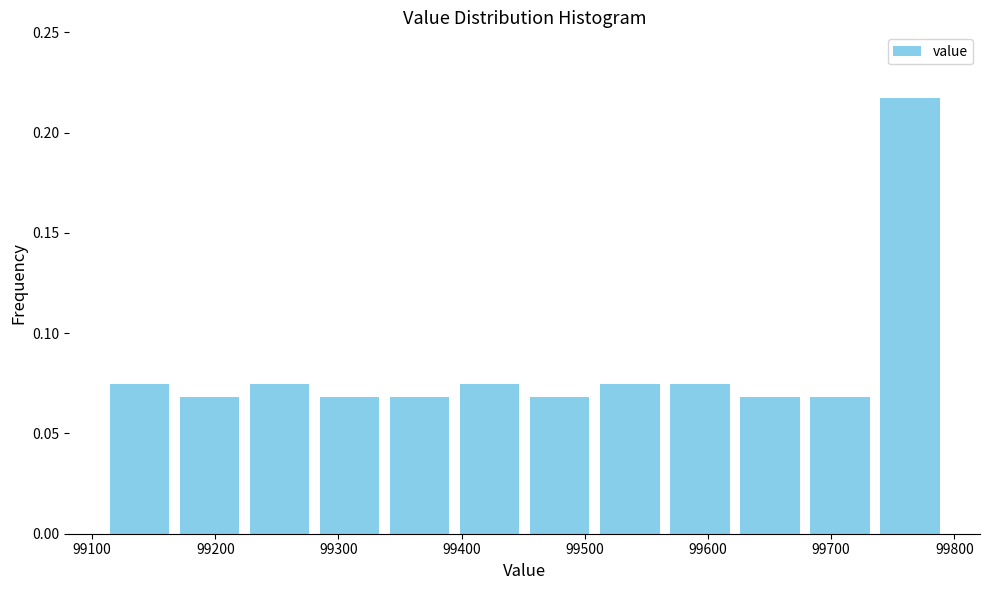

Reading left to right, transcribe this chart: for each bar, give the range it covers on the x-axis and its height. Neither the bar edges nor the heights are printed on the chart, so give them approximately, as read against the axes.

99110 to 99170: 0.075
99170 to 99220: 0.070
99220 to 99280: 0.075
99280 to 99340: 0.070
99340 to 99390: 0.070
99390 to 99450: 0.075
99450 to 99510: 0.070
99510 to 99560: 0.075
99560 to 99620: 0.075
99620 to 99680: 0.070
99680 to 99740: 0.070
99740 to 99790: 0.215